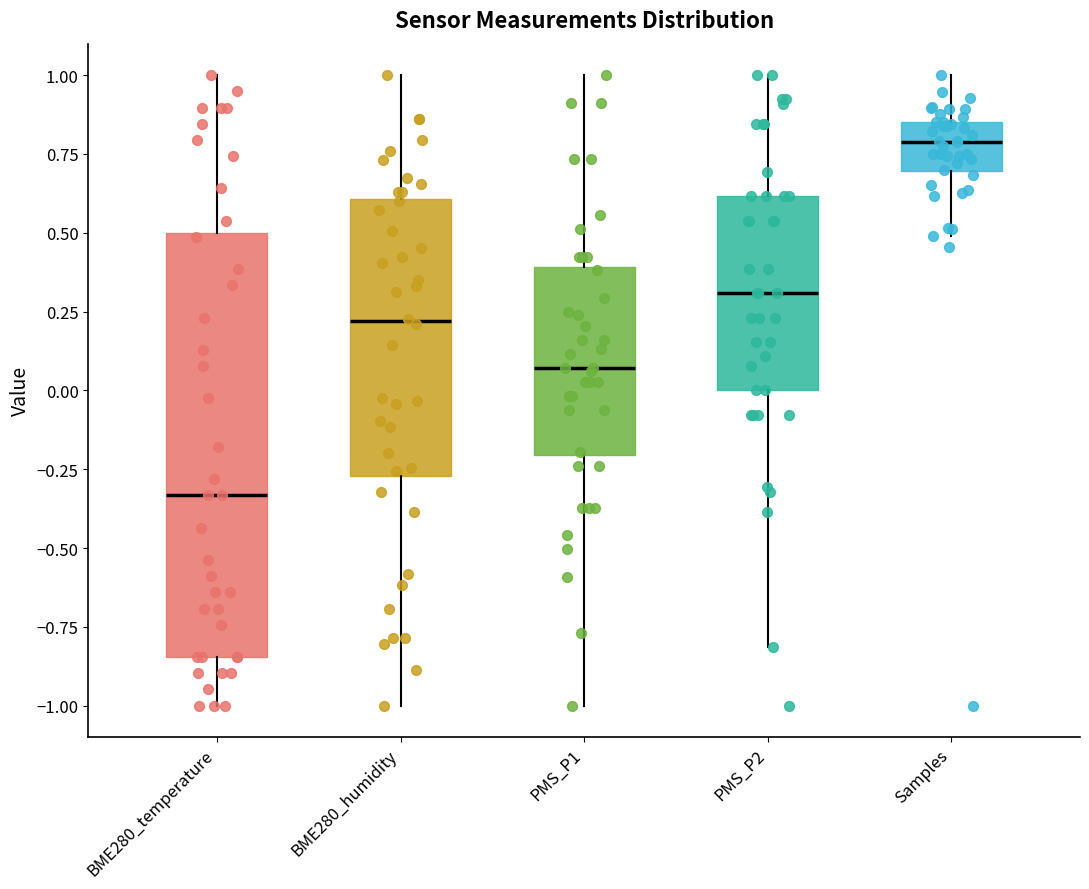

Reading left to right, transcribe this box plot: for each box, give where its median line is, the range the box spans, and where its two whiskers end, as read against the y-axis. The values are not printed on the chart, so give them approximately, as read against the axis.

BME280_temperature: median -0.35, box -0.85 to 0.50, whiskers -1.00 to 1.00
BME280_humidity: median 0.20, box -0.25 to 0.60, whiskers -1.00 to 1.00
PMS_P1: median 0.05, box -0.20 to 0.40, whiskers -1.00 to 1.00
PMS_P2: median 0.30, box 0.00 to 0.60, whiskers -0.80 to 1.00
Samples: median 0.80, box 0.70 to 0.85, whiskers 0.50 to 1.00